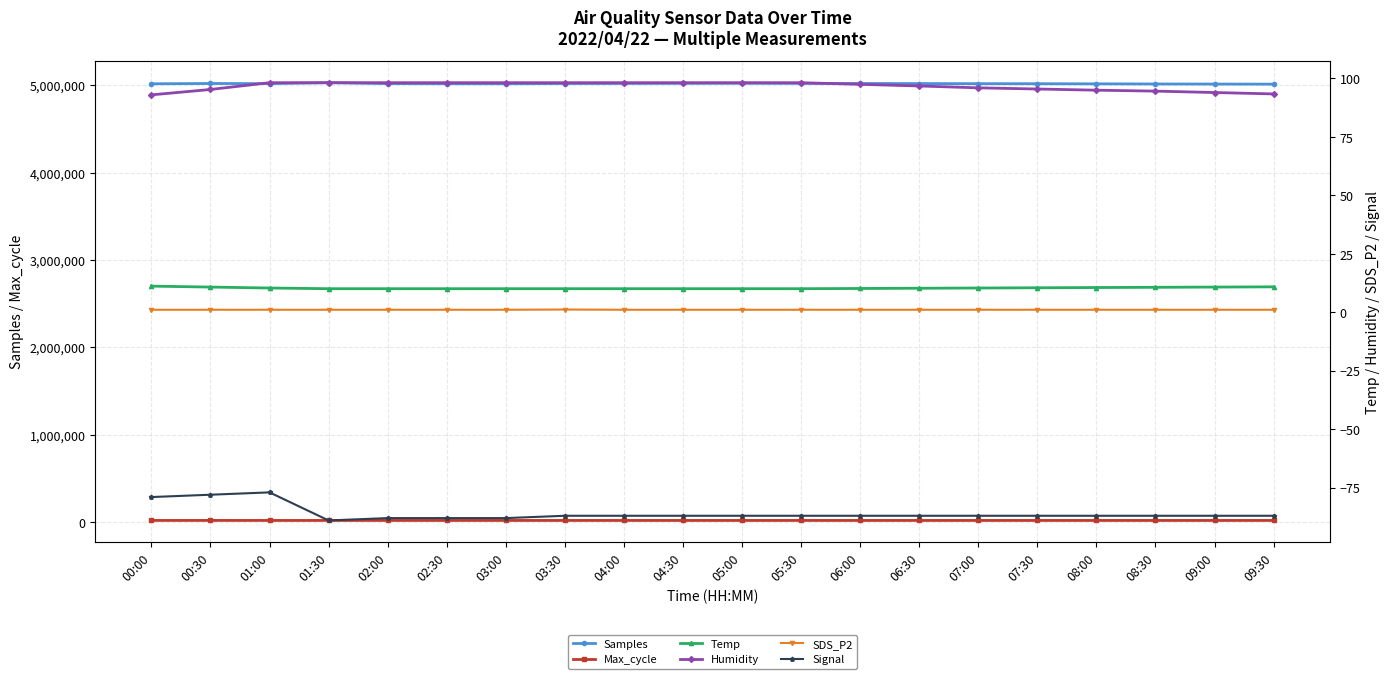

What are all the series names shown in the legend?

Samples, Max_cycle, Temp, Humidity, SDS_P2, Signal